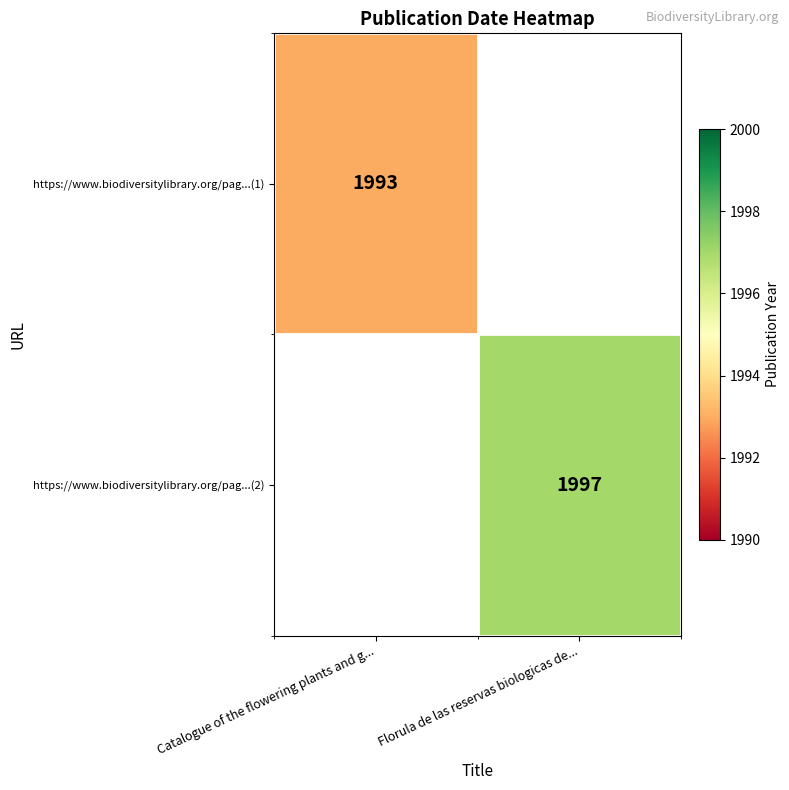

Is the value of https://www.biodiversitylibrary.org/pag...(2) at Florula de las reservas biologicas de... greater than the value of https://www.biodiversitylibrary.org/pag...(1) at Catalogue of the flowering plants and g...?

Yes